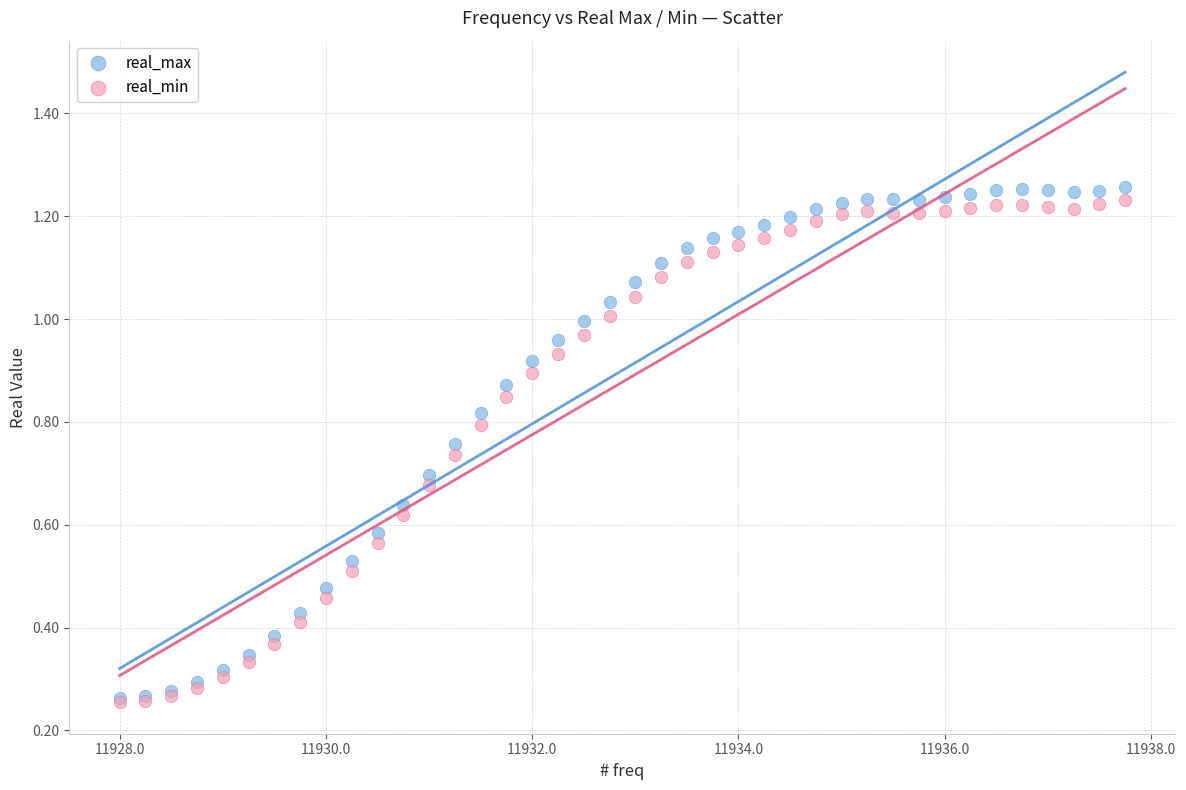

Which series has the widest spread of Y values?

real_max